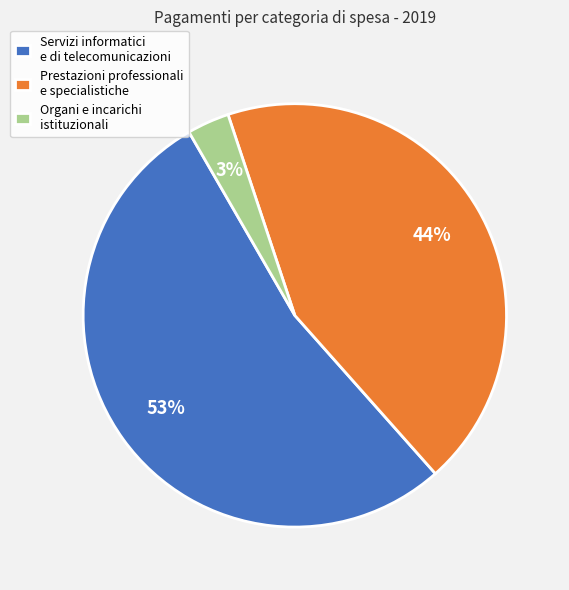

Does Servizi informatici e di telecomunicazioni account for over 50% of the chart?

Yes